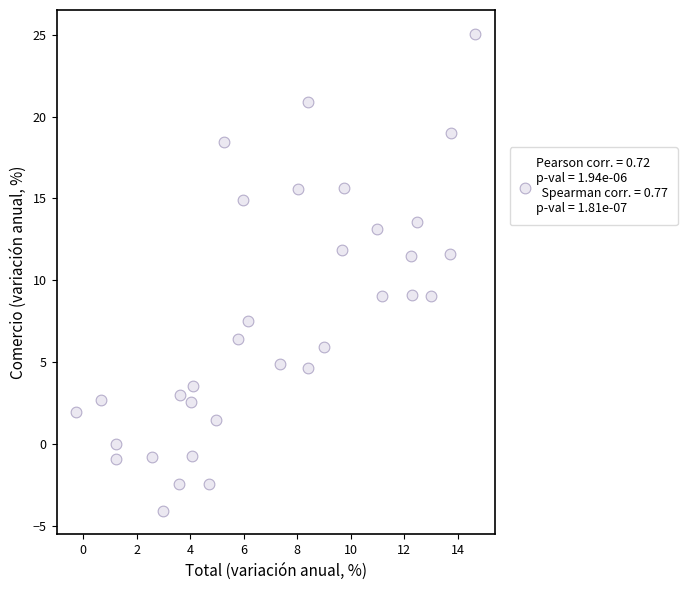

What is the range of X values (max minus min)?

14.9